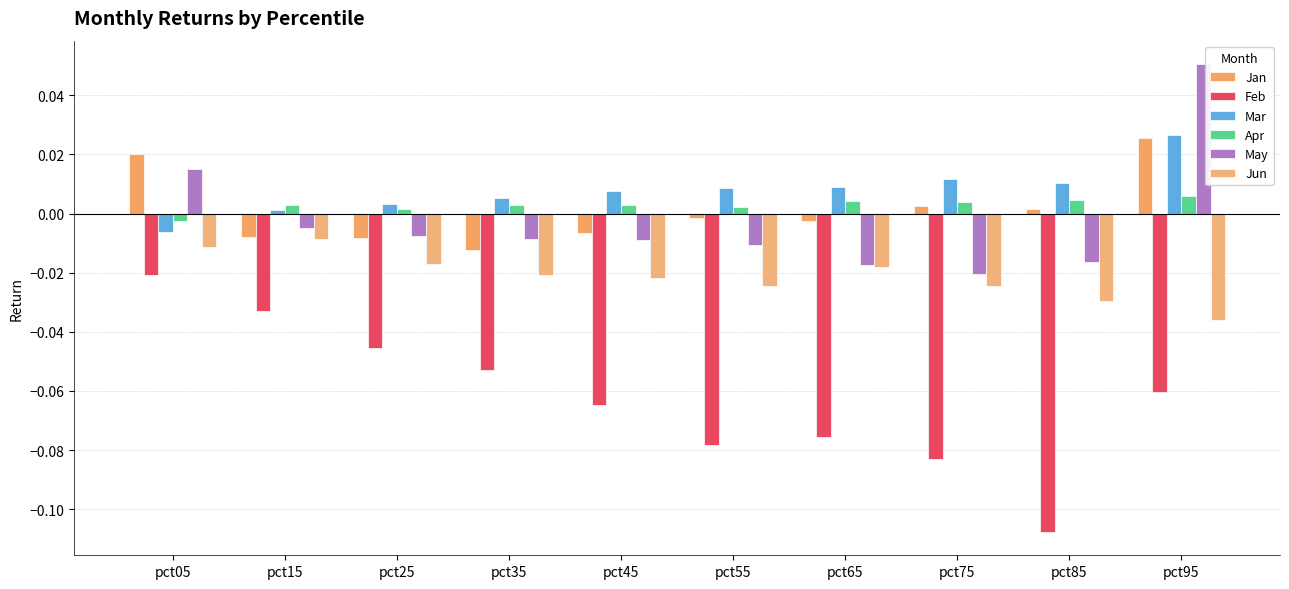

How many series are shown in this chart?

6